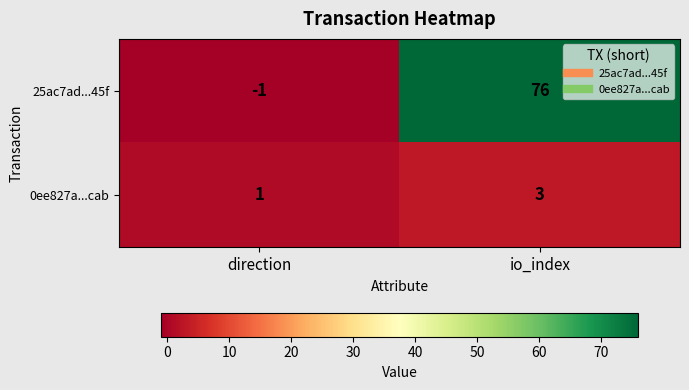

What is the difference between the highest and lowest values at direction?

2